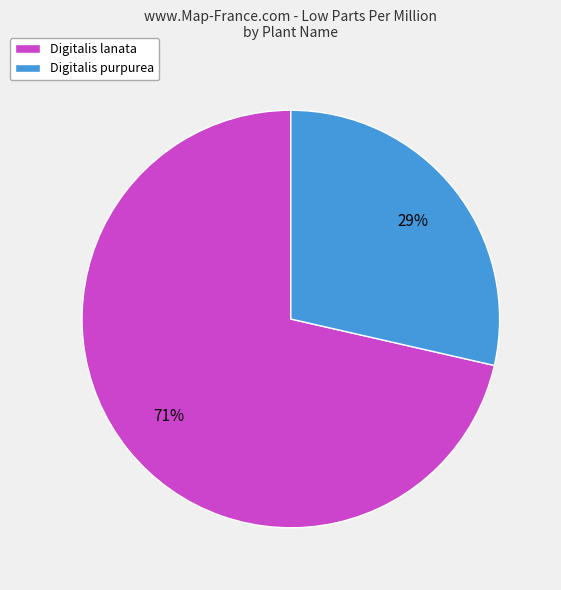

Which category has the smallest portion of the pie?

Digitalis purpurea